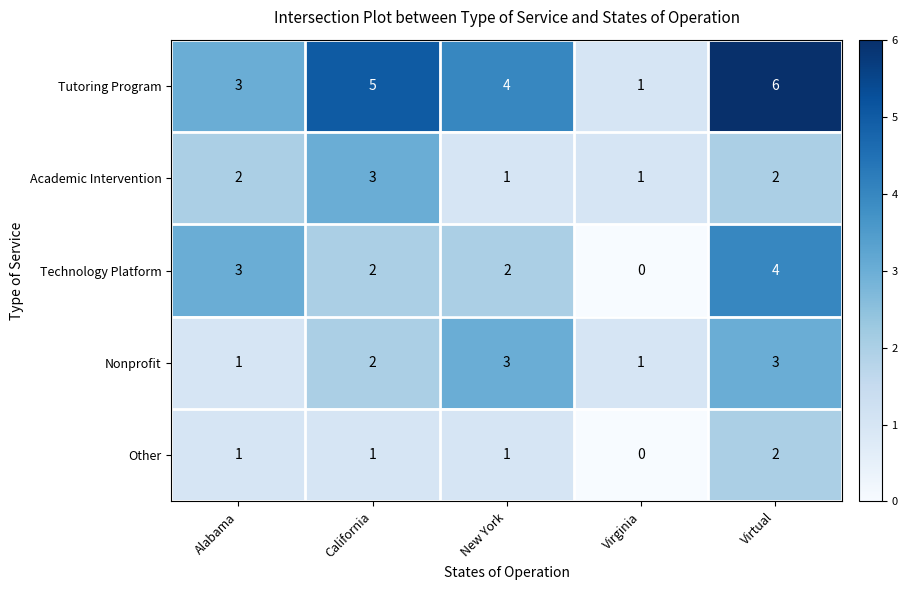

Where does the Tutoring Program series first go above 4?

California